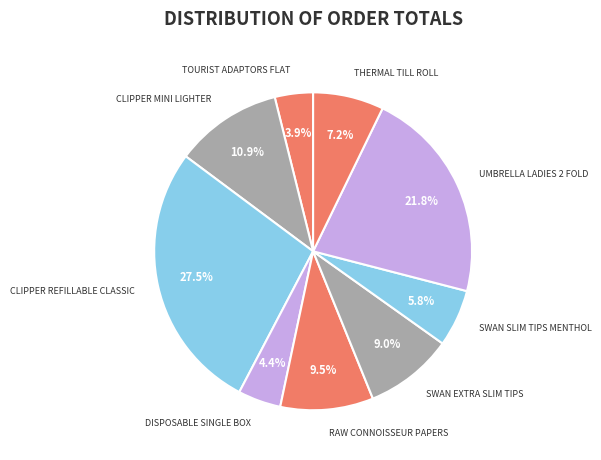

Count the number of slices in the pie.

9